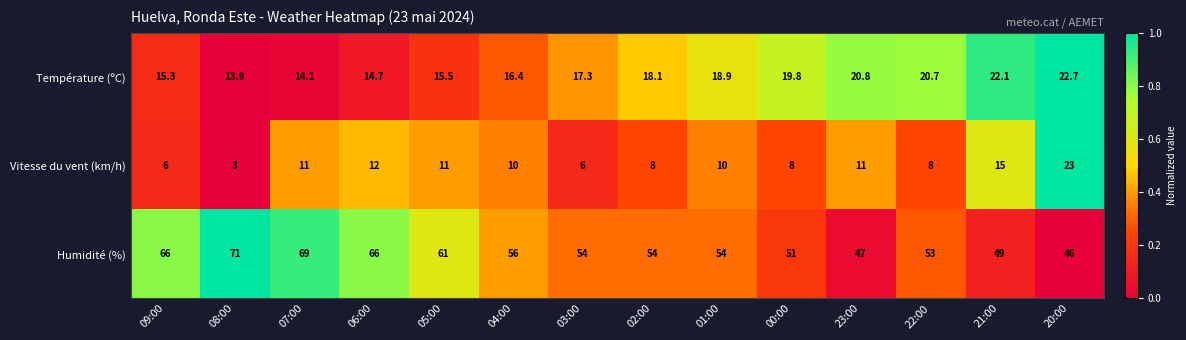

The Vitesse du vent (km/h) series shows 15.0 at 21:00. True or false?

True